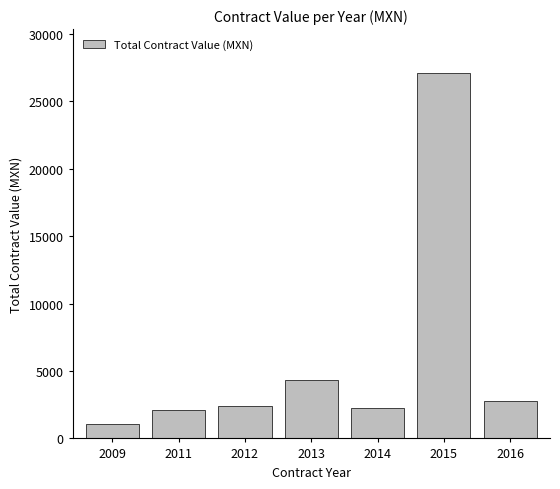

At which category does the chart reach its peak across all series?

2015